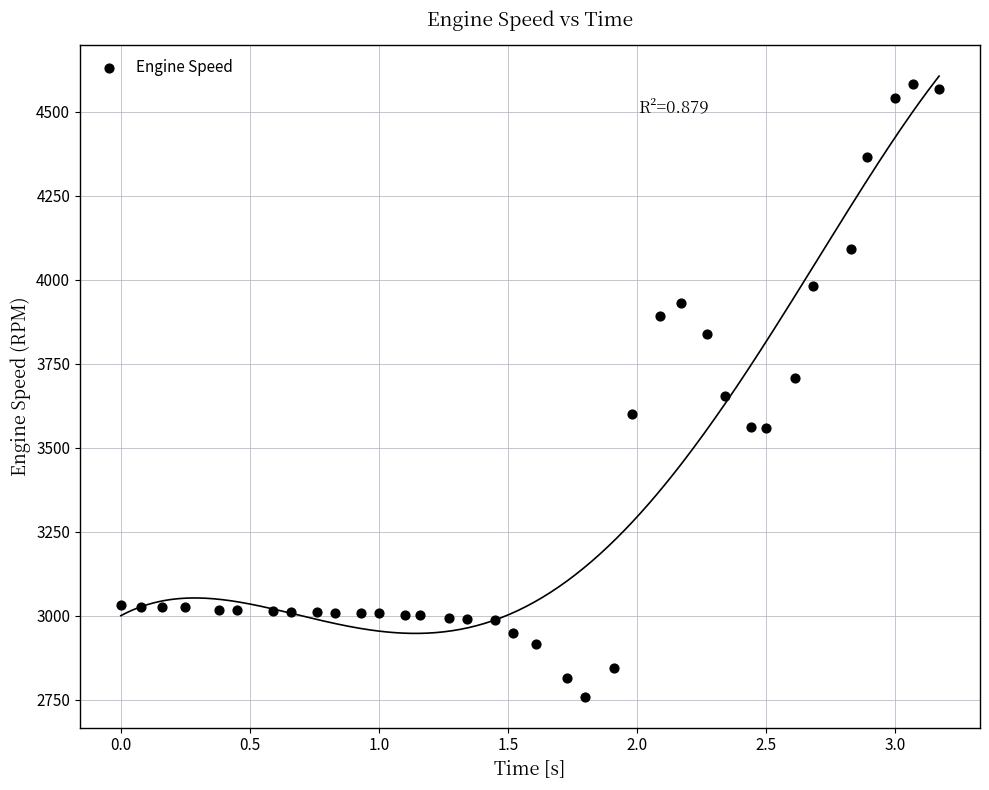

What is the range of X values (max minus min)?

3.2